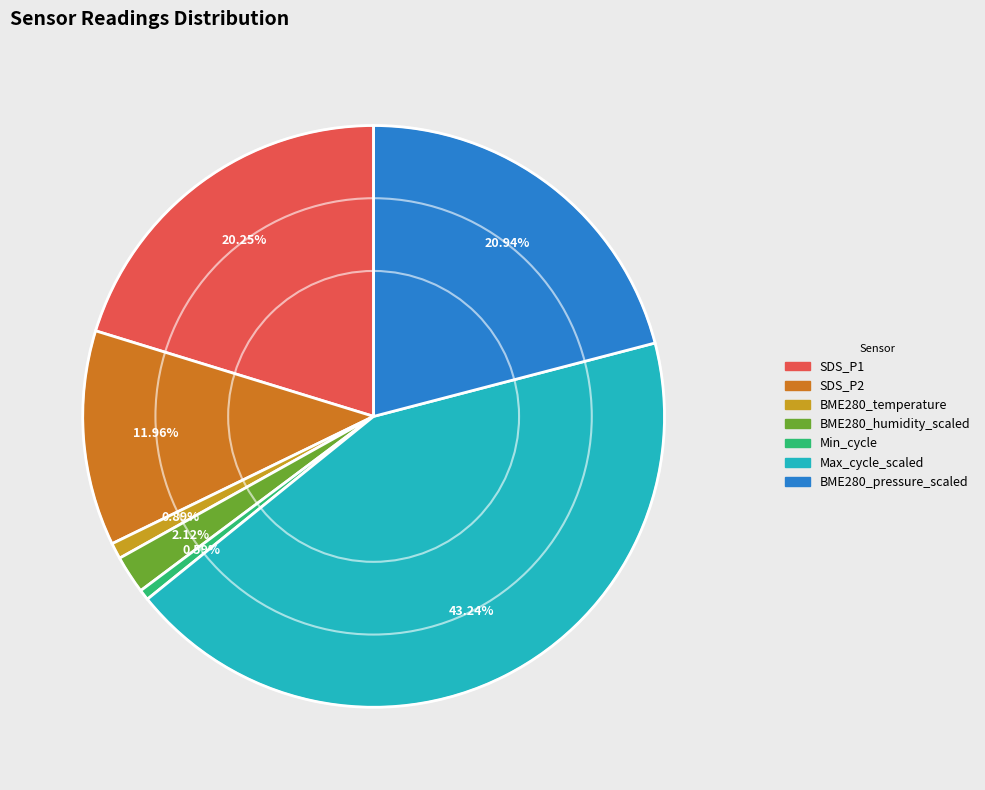

Is there any slice that represents more than half of the pie?

No